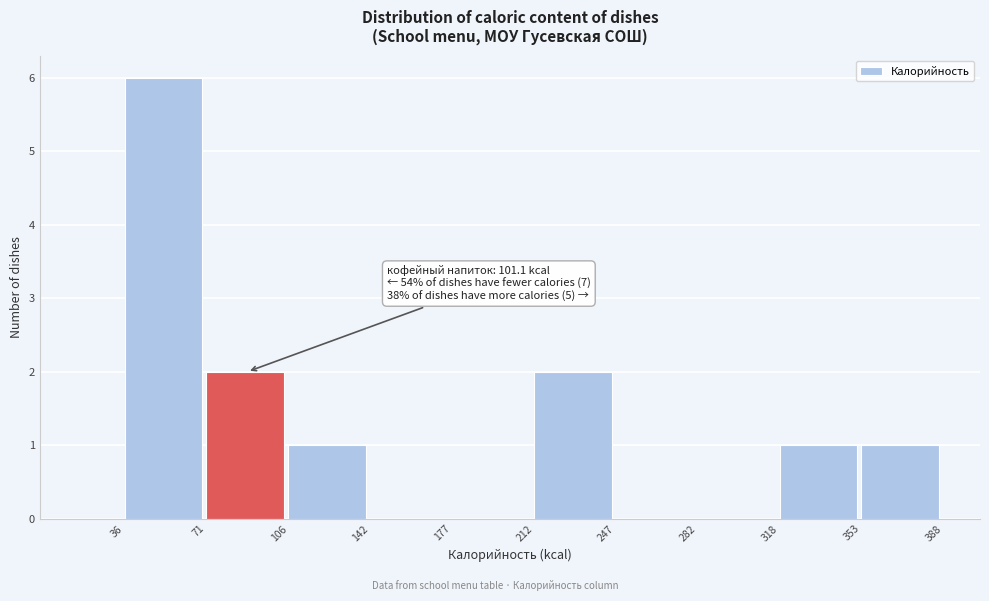

Over which range of the x-axis is the bar tallest?

36 to 71